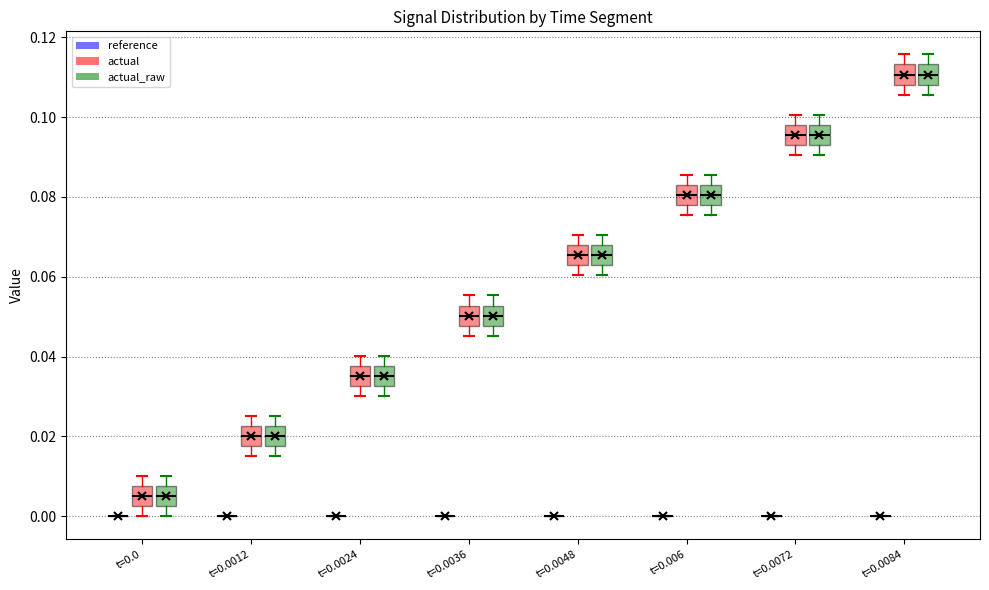

Reading left to right, transcribe this box plot: for each box, give where its median line is, the range the box spans, and where its two whiskers end, as read against the y-axis. The values are not printed on the chart, so give them approximately, as read against the axis.

t=0.0 (reference): box collapsed to a line at 0.000, whiskers 0.000 to 0.000
t=0.0 (actual): median 0.006, box 0.002 to 0.008, whiskers 0.000 to 0.010
t=0.0 (actual_raw): median 0.006, box 0.002 to 0.008, whiskers 0.000 to 0.010
t=0.0012 (reference): box collapsed to a line at 0.000, whiskers 0.000 to 0.000
t=0.0012 (actual): median 0.020, box 0.018 to 0.022, whiskers 0.016 to 0.026
t=0.0012 (actual_raw): median 0.020, box 0.018 to 0.022, whiskers 0.016 to 0.026
t=0.0024 (reference): box collapsed to a line at 0.000, whiskers 0.000 to 0.000
t=0.0024 (actual): median 0.036, box 0.032 to 0.038, whiskers 0.030 to 0.040
t=0.0024 (actual_raw): median 0.036, box 0.032 to 0.038, whiskers 0.030 to 0.040
t=0.0036 (reference): box collapsed to a line at 0.000, whiskers 0.000 to 0.000
t=0.0036 (actual): median 0.050, box 0.048 to 0.052, whiskers 0.046 to 0.056
t=0.0036 (actual_raw): median 0.050, box 0.048 to 0.052, whiskers 0.046 to 0.056
t=0.0048 (reference): box collapsed to a line at 0.000, whiskers 0.000 to 0.000
t=0.0048 (actual): median 0.066, box 0.062 to 0.068, whiskers 0.060 to 0.070
t=0.0048 (actual_raw): median 0.066, box 0.062 to 0.068, whiskers 0.060 to 0.070
t=0.006 (reference): box collapsed to a line at 0.000, whiskers 0.000 to 0.000
t=0.006 (actual): median 0.080, box 0.078 to 0.082, whiskers 0.076 to 0.086
t=0.006 (actual_raw): median 0.080, box 0.078 to 0.082, whiskers 0.076 to 0.086
t=0.0072 (reference): box collapsed to a line at 0.000, whiskers 0.000 to 0.000
t=0.0072 (actual): median 0.096, box 0.094 to 0.098, whiskers 0.090 to 0.100
t=0.0072 (actual_raw): median 0.096, box 0.094 to 0.098, whiskers 0.090 to 0.100
t=0.0084 (reference): box collapsed to a line at 0.000, whiskers 0.000 to 0.000
t=0.0084 (actual): median 0.110, box 0.108 to 0.114, whiskers 0.106 to 0.116
t=0.0084 (actual_raw): median 0.110, box 0.108 to 0.114, whiskers 0.106 to 0.116